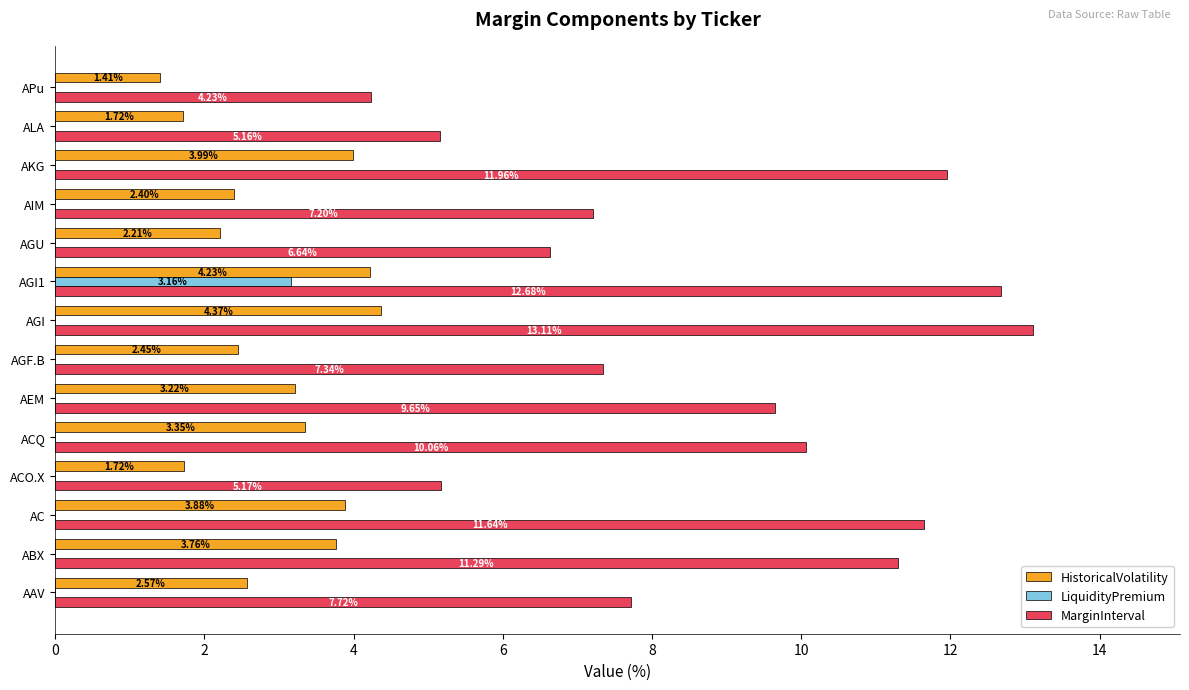

What is the sum of all HistoricalVolatility values?

41.3